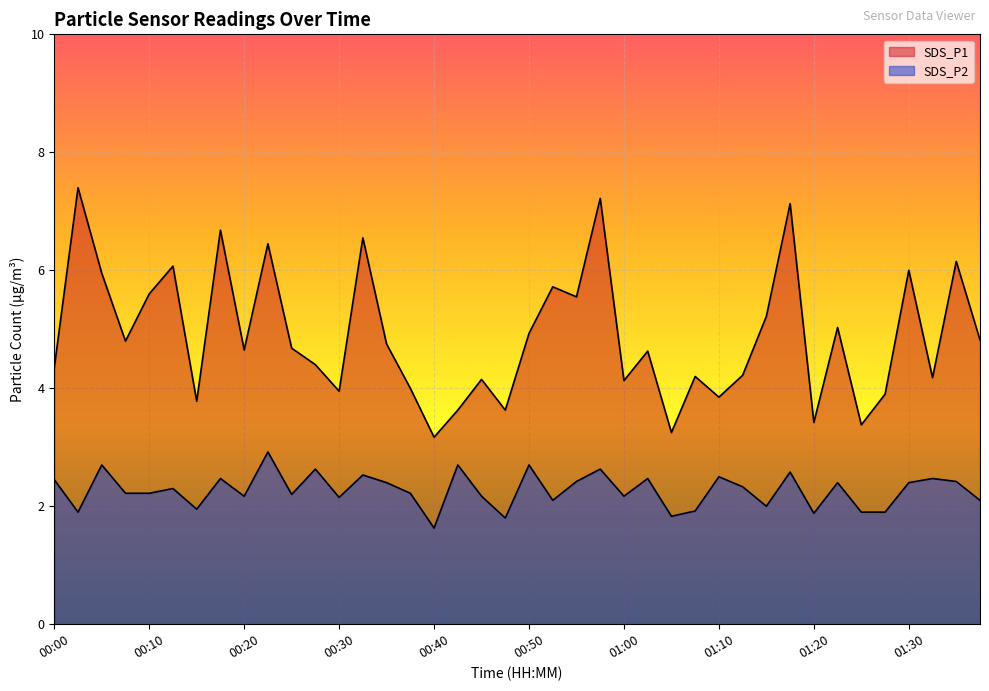

What is the spread (max minus min) of values at 01:00?

2.0